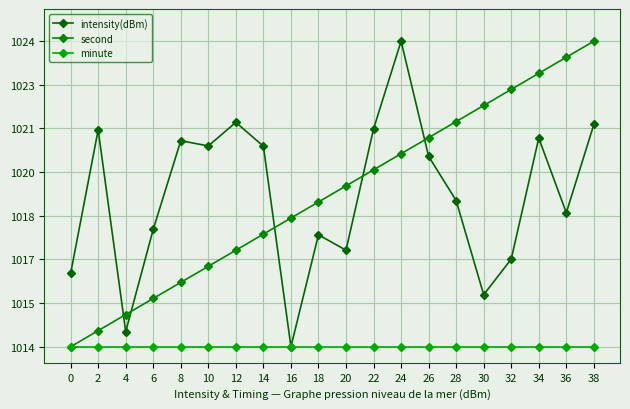

Reading left to right, list all the values displayed in this chart.

intensity(dBm): 0=9.1	2=27.0	4=1.9	6=14.6	8=25.6	10=25.0	12=27.9	14=24.9	16=0.0	18=13.9	20=12.0	22=27.1	24=38.0	26=23.7	28=18.2	30=6.5	32=10.9	34=25.9	36=16.7	38=27.6
second: 0=0.0	2=2.0	4=4.0	6=6.0	8=8.0	10=10.0	12=12.0	14=14.0	16=16.0	18=18.0	20=20.0	22=22.0	24=24.0	26=26.0	28=28.0	30=30.0	32=32.0	34=34.0	36=36.0	38=38.0
minute: 0=0.0	2=0.0	4=0.0	6=0.0	8=0.0	10=0.0	12=0.0	14=0.0	16=0.0	18=0.0	20=0.0	22=0.0	24=0.0	26=0.0	28=0.0	30=0.0	32=0.0	34=0.0	36=0.0	38=0.0